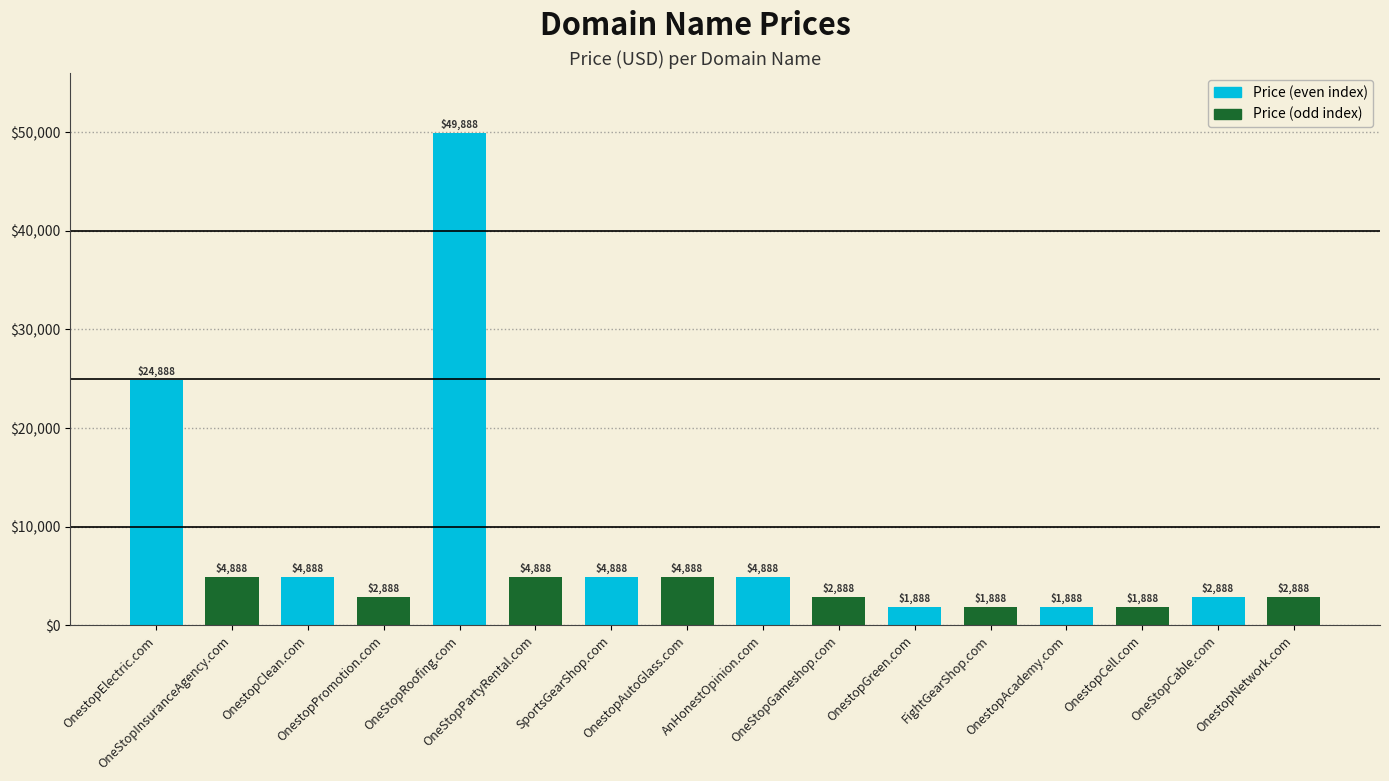

What position from the right is OnestopAutoGlass.com?

9